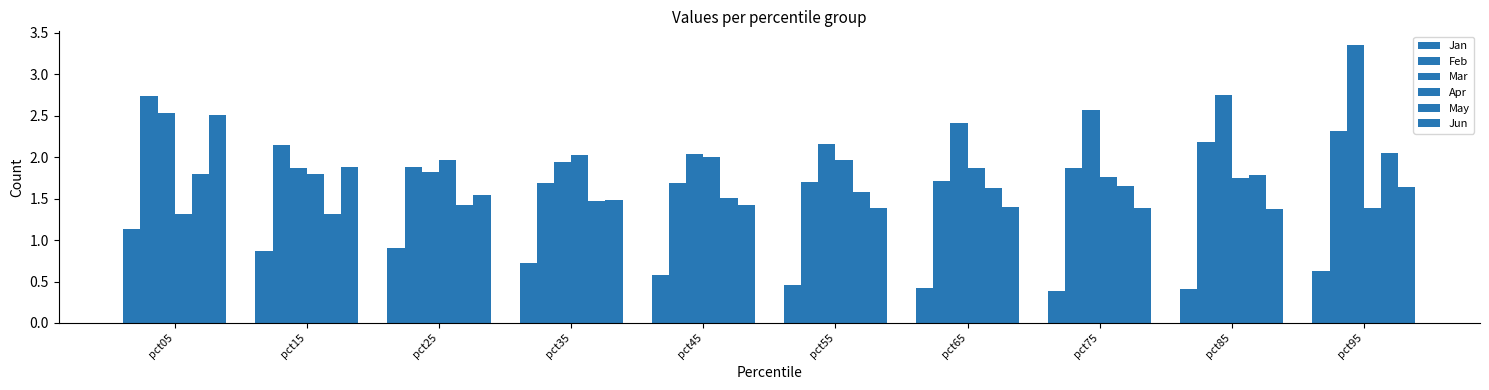

What is the value of the May bar at the 7th from the left?

1.6